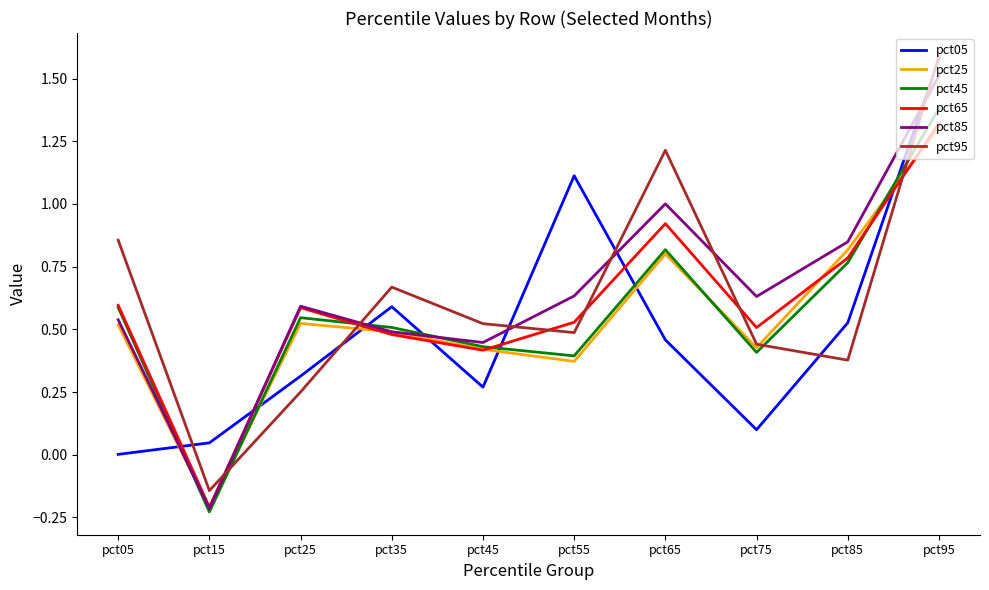

At which label is pct05 closest to 0?

pct05